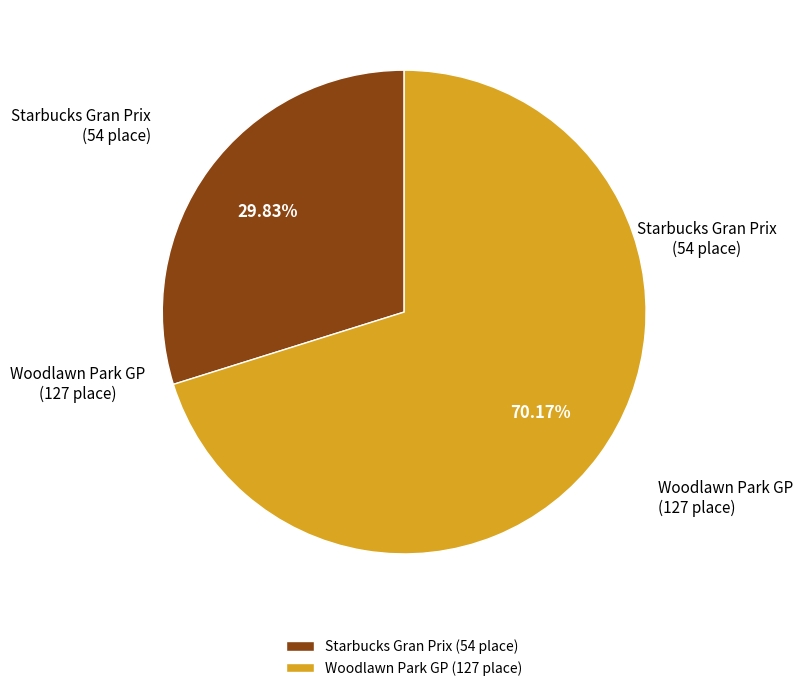

True or false: Woodlawn Park GP accounts for 81% of the total.

False